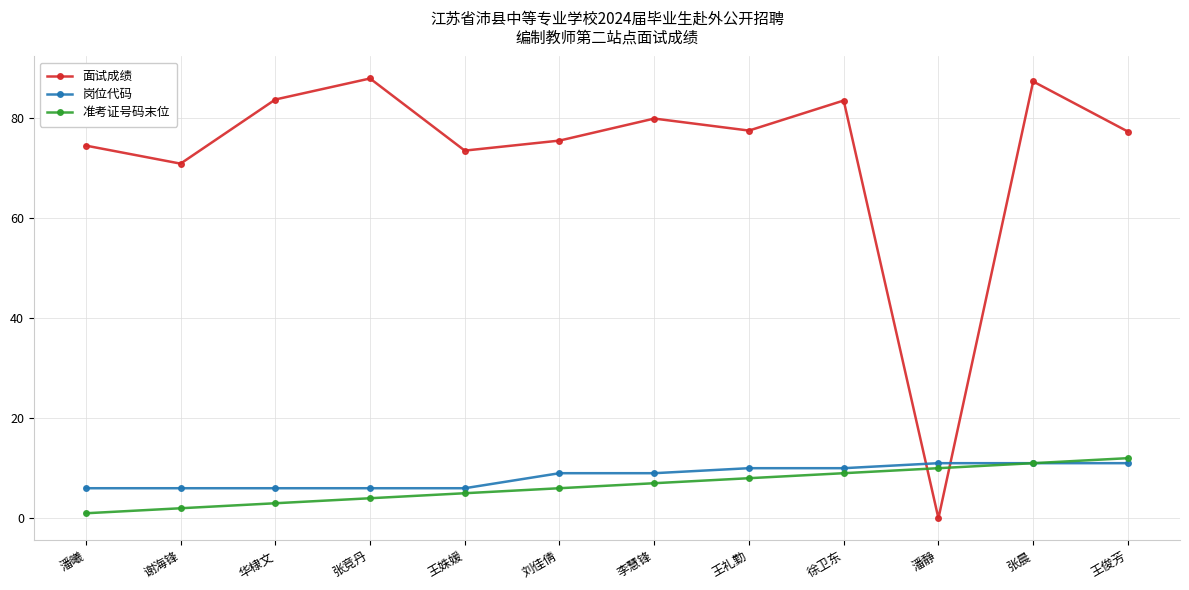

What is the greatest value displayed?

87.8